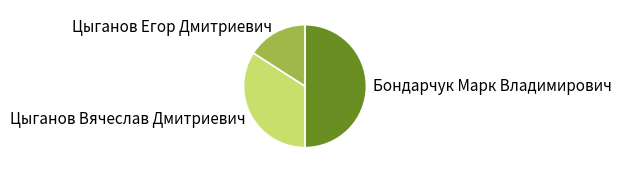

Which slice is the largest?

Бондарчук Марк Владимирович